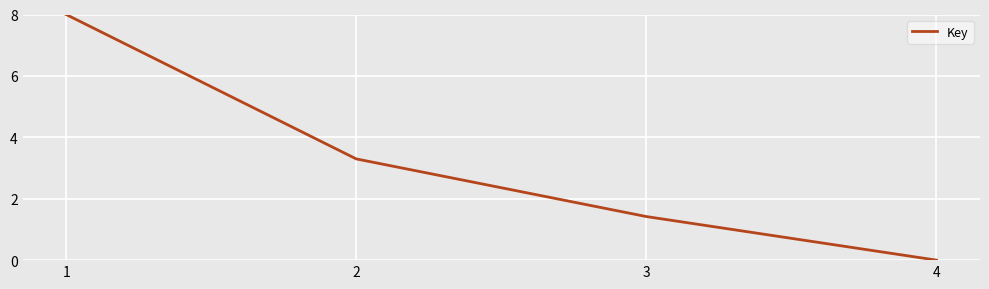

True or false: the data has more than 1 interior local peaks.

False